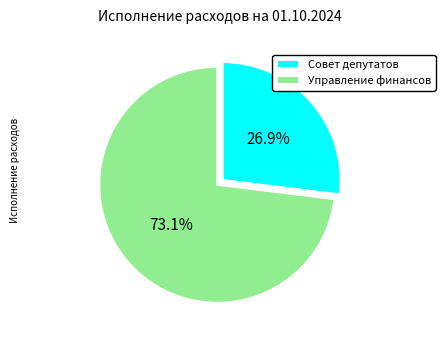

How many segments does this pie chart have?

2